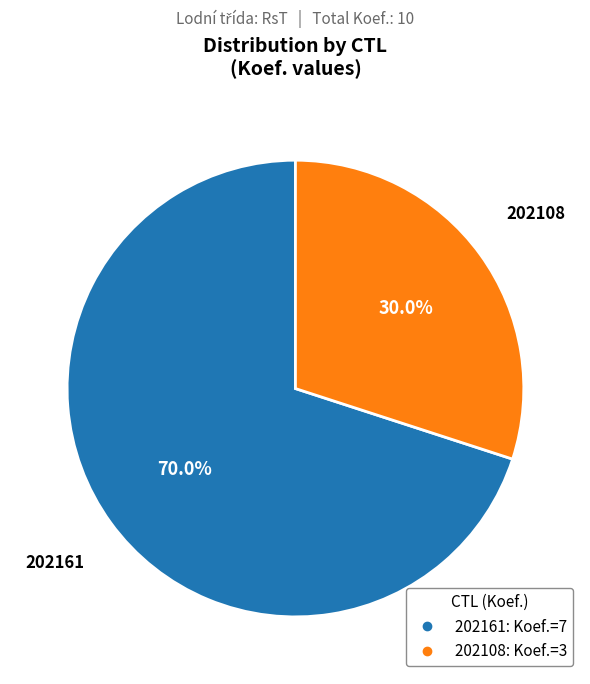

How many segments does this pie chart have?

2